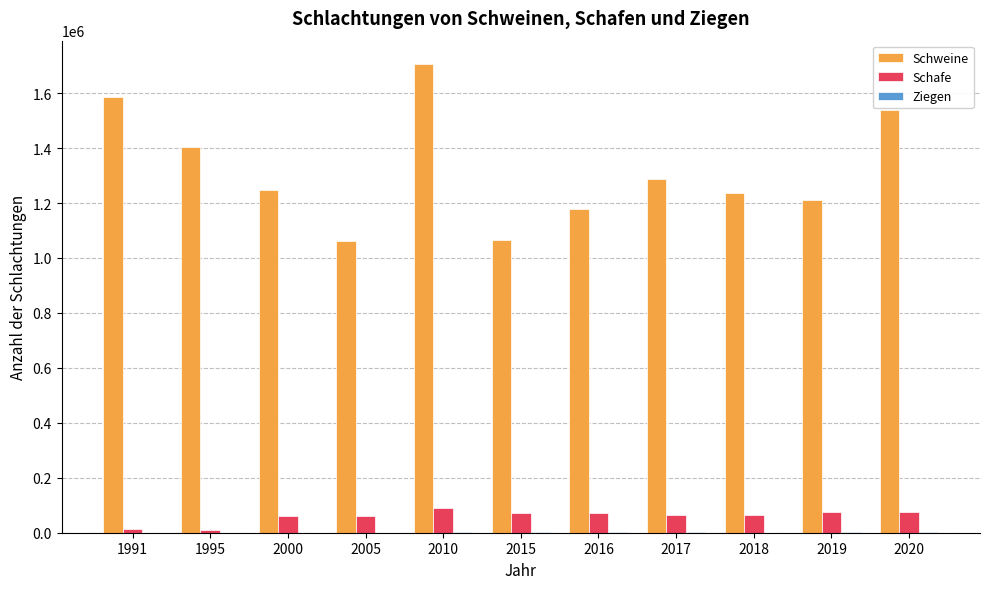

Which series has the largest total across all categories?

Schweine